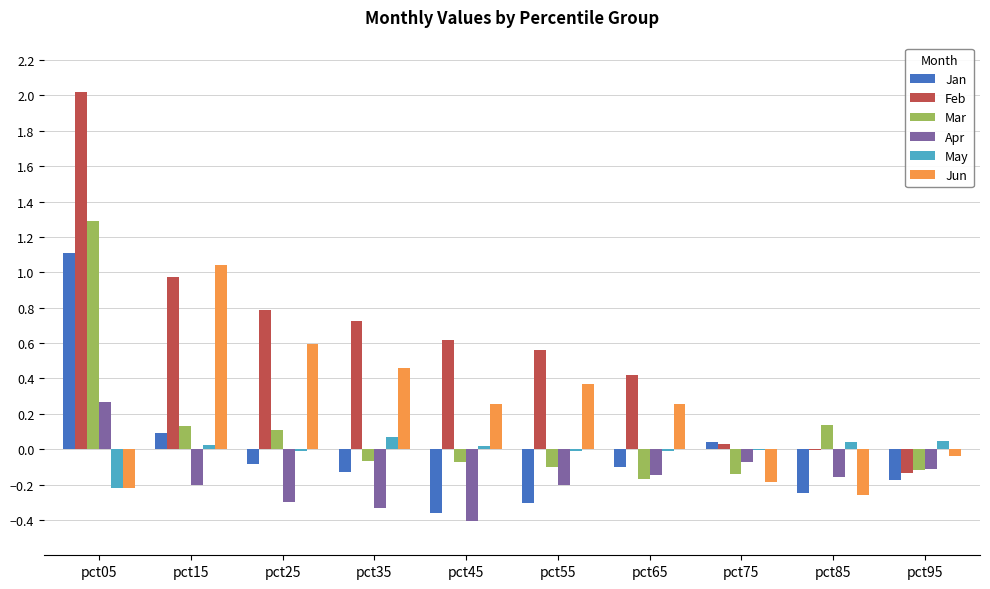

At which category is the sum across all series the highest?

pct05